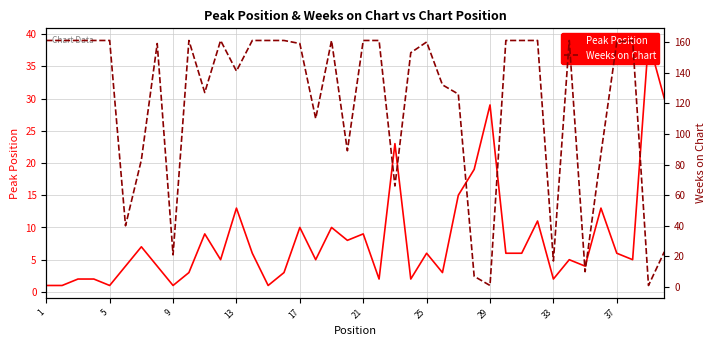

How many distinct data groups are displayed?

2